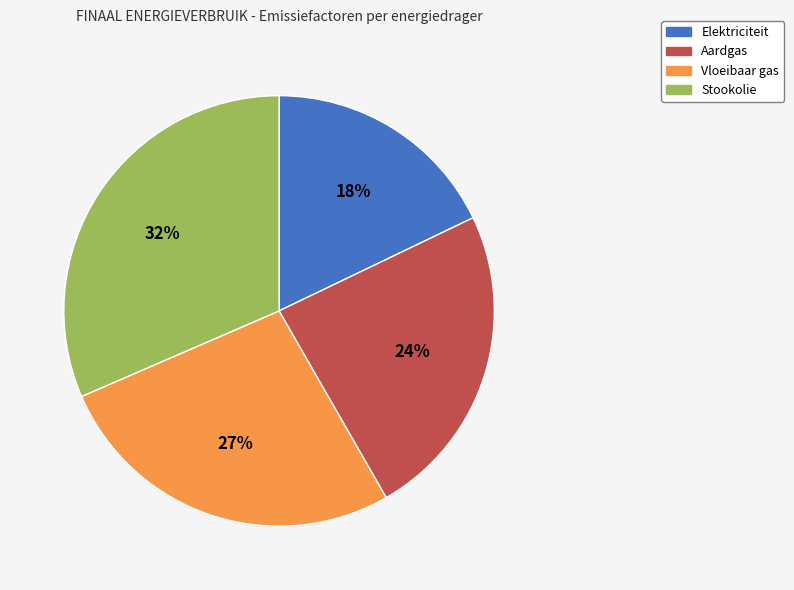

Which category has the biggest portion of the pie?

Stookolie